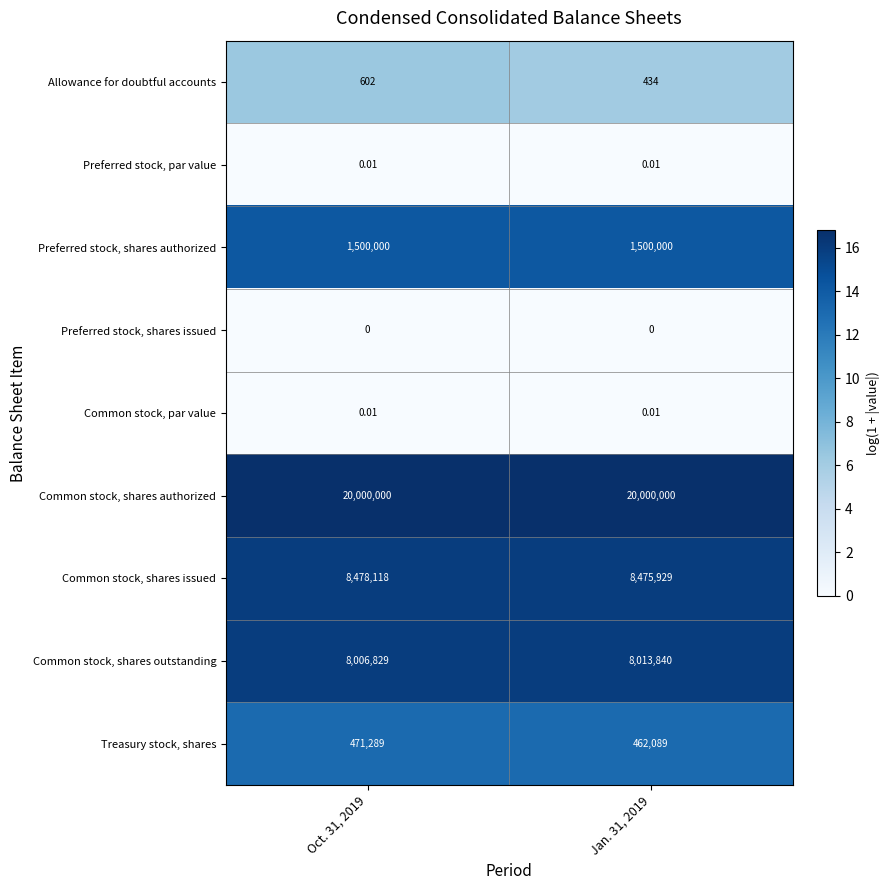

Is the value of Common stock, shares authorized at Oct. 31, 2019 greater than the value of Preferred stock, par value at Jan. 31, 2019?

Yes